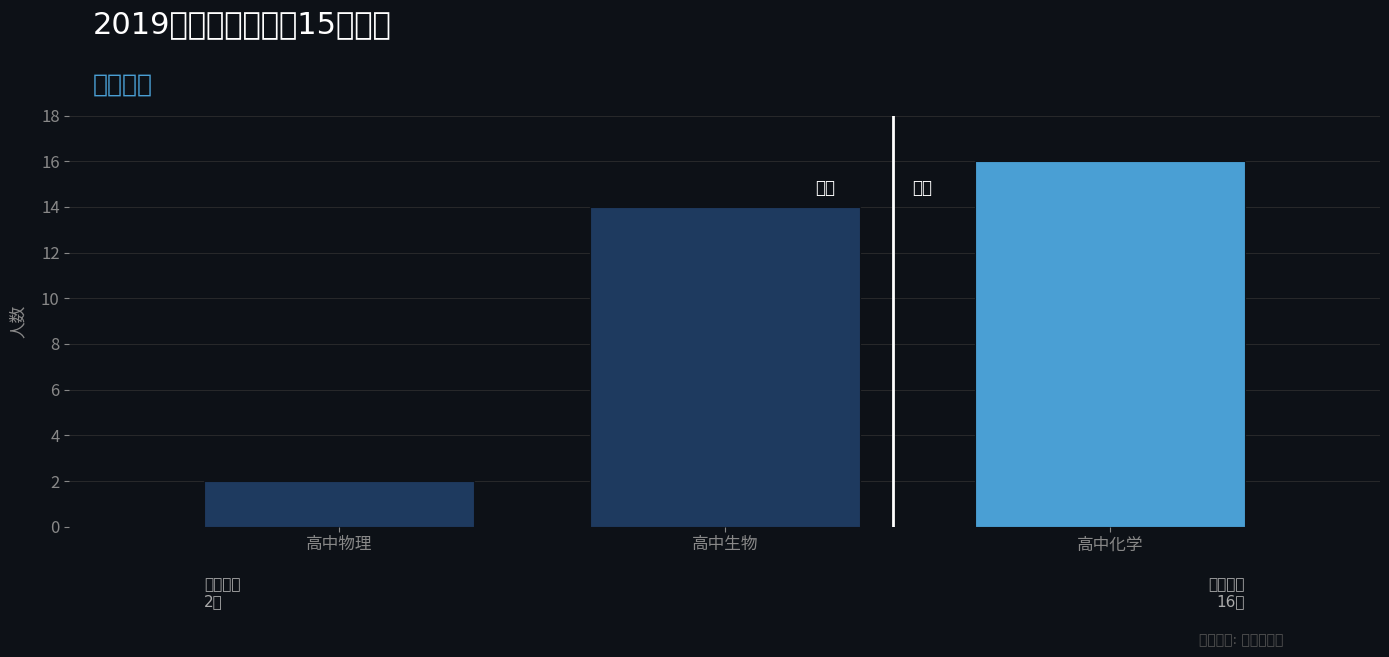

Reading right to left, extract all data points from this chart.

16	14	2